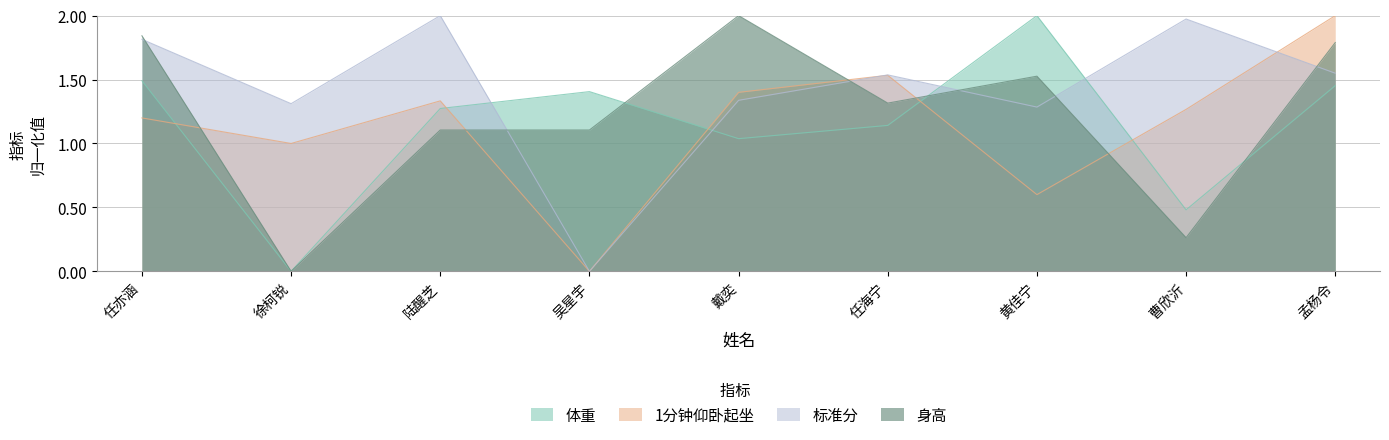

What is the label of the 5th point from the left?

戴奕